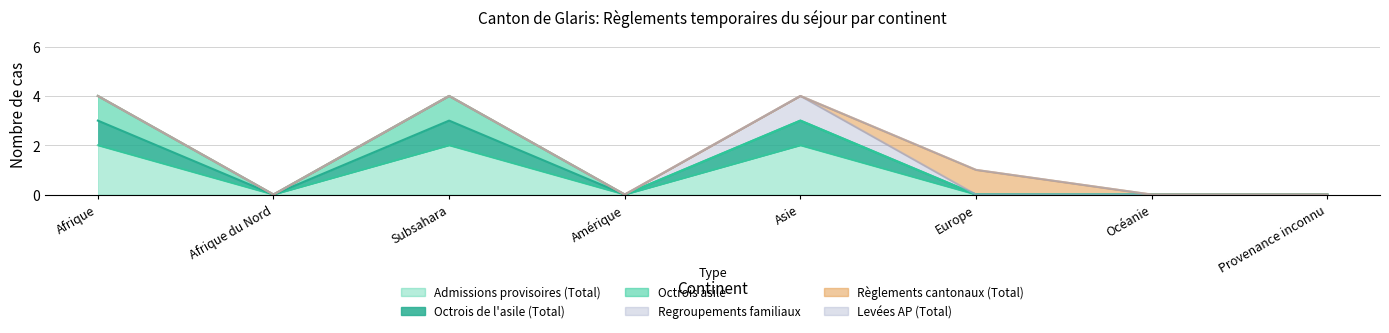

Reading left to right, extract all data points from this chart.

Octrois de l'asile (Total): Afrique=1	Afrique du Nord=0	Subsahara=1	Amérique=0	Asie=1	Europe=0	Océanie=0	Provenance inconnu=0
Règlements cantonaux (Total): Afrique=0	Afrique du Nord=0	Subsahara=0	Amérique=0	Asie=0	Europe=1	Océanie=0	Provenance inconnu=0
Levées AP (Total): Afrique=0	Afrique du Nord=0	Subsahara=0	Amérique=0	Asie=0	Europe=0	Océanie=0	Provenance inconnu=0
Admissions provisoires (Total): Afrique=2	Afrique du Nord=0	Subsahara=2	Amérique=0	Asie=2	Europe=0	Océanie=0	Provenance inconnu=0
Octrois asile: Afrique=1	Afrique du Nord=0	Subsahara=1	Amérique=0	Asie=0	Europe=0	Océanie=0	Provenance inconnu=0
Regroupements familiaux: Afrique=0	Afrique du Nord=0	Subsahara=0	Amérique=0	Asie=1	Europe=0	Océanie=0	Provenance inconnu=0